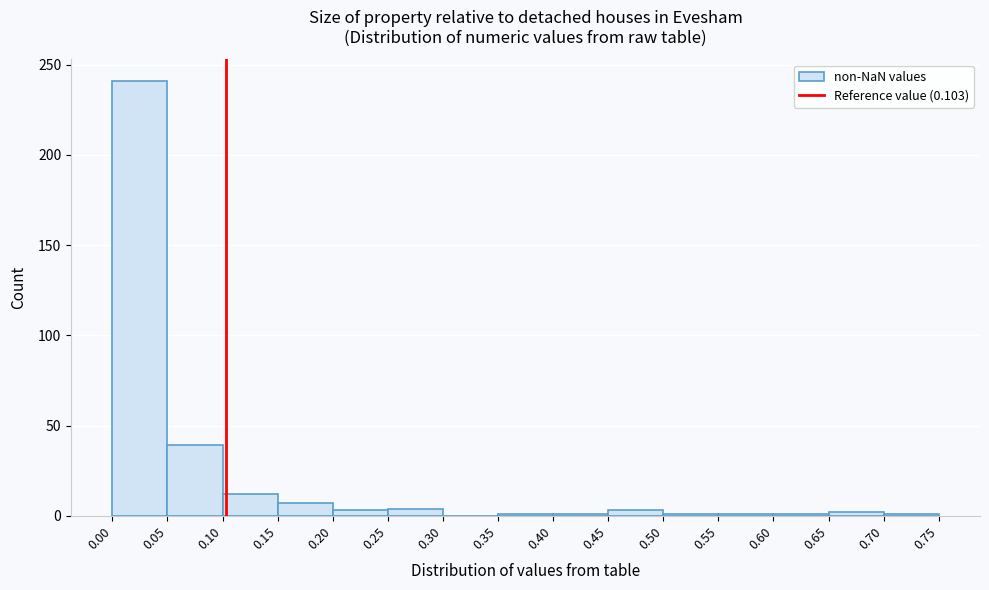

Over which range of the x-axis is the bar tallest?

0.00 to 0.05